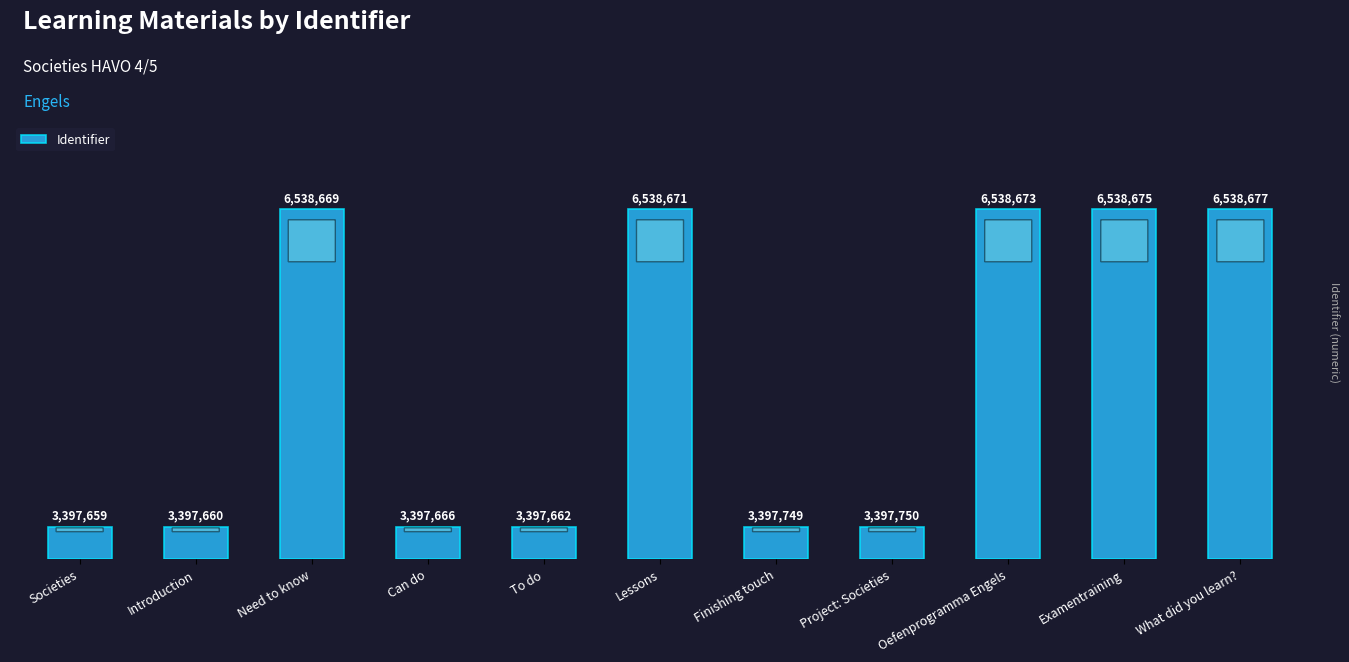

At which label does the data first exceed 500144?

Need to know